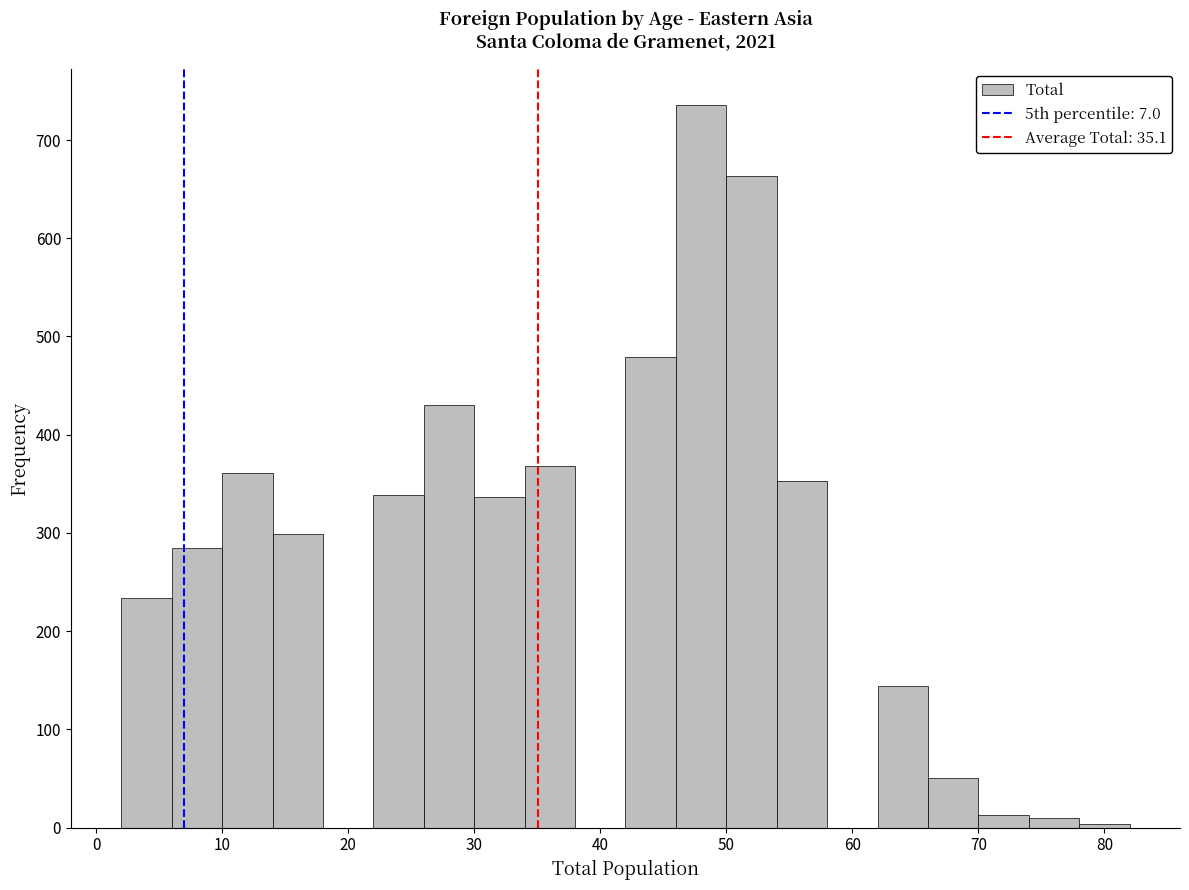

Reading left to right, list every bar in this chart as the range it spans on the x-axis followed by its height. The values are not printed on the chart, so give them approximately, as read against the axis.

2 to 6: 230
6 to 10: 290
10 to 14: 360
14 to 18: 300
18 to 22: 0
22 to 26: 340
26 to 30: 430
30 to 34: 340
34 to 38: 370
38 to 42: 0
42 to 46: 480
46 to 50: 740
50 to 54: 660
54 to 58: 350
58 to 62: 0
62 to 66: 140
66 to 70: 50
70 to 74: 10
74 to 78: 10
78 to 82: under 10